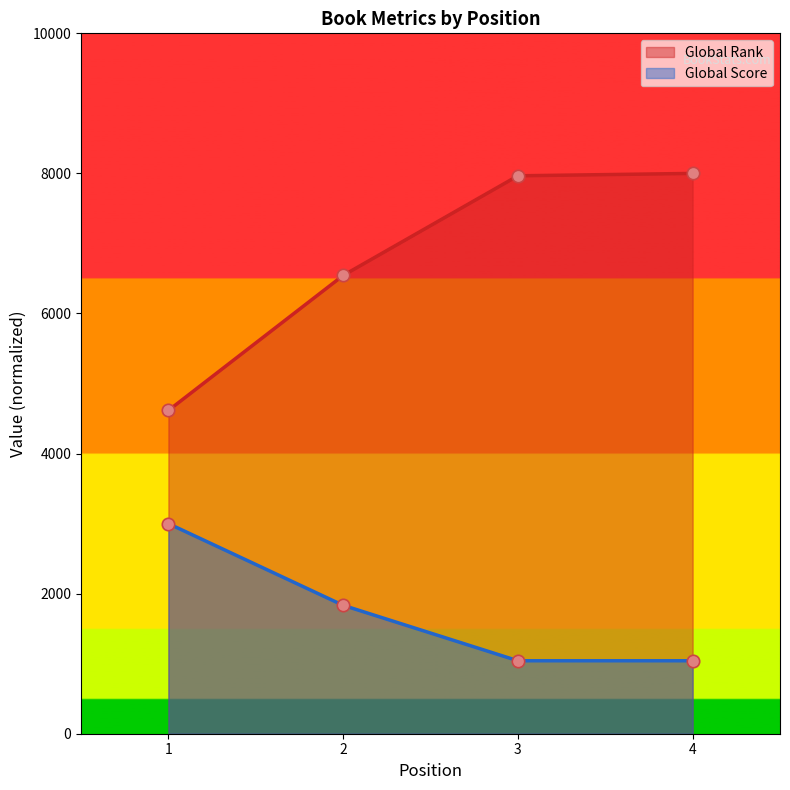

What is the total value across all series at 3?

9007.5